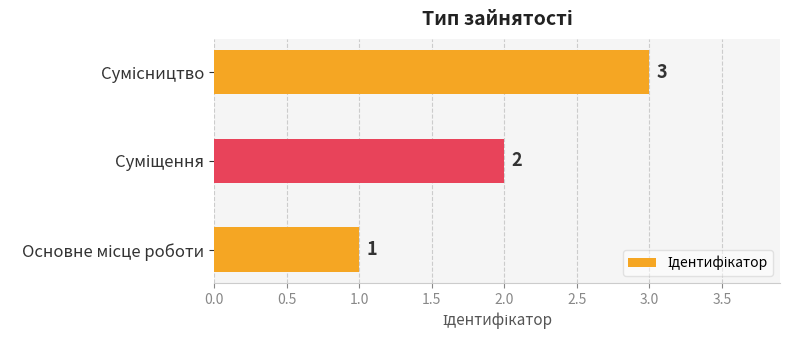

What is the sum of all values?

6